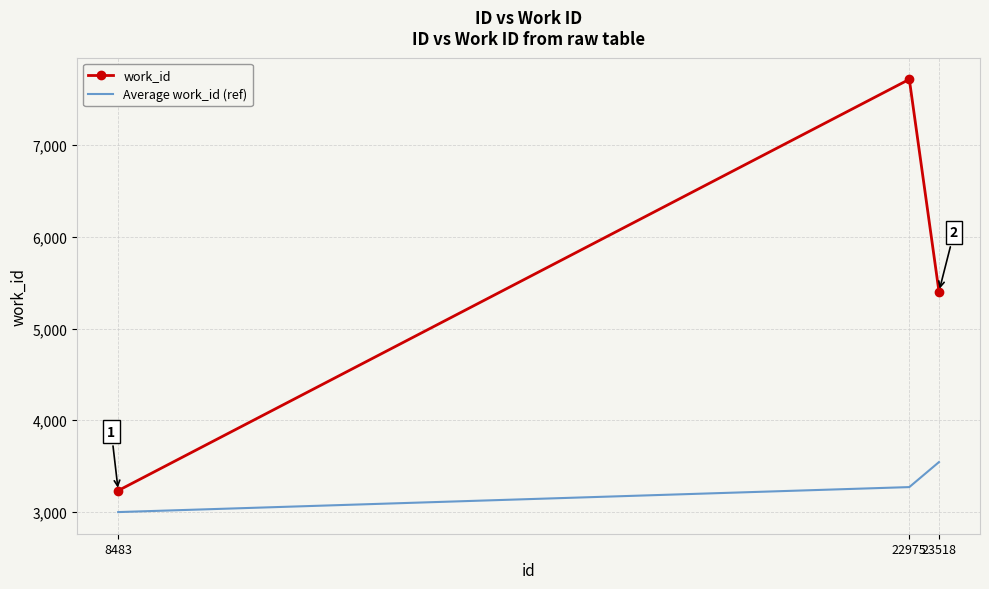

Which series changed the most between 8483 and 23518?

work_id